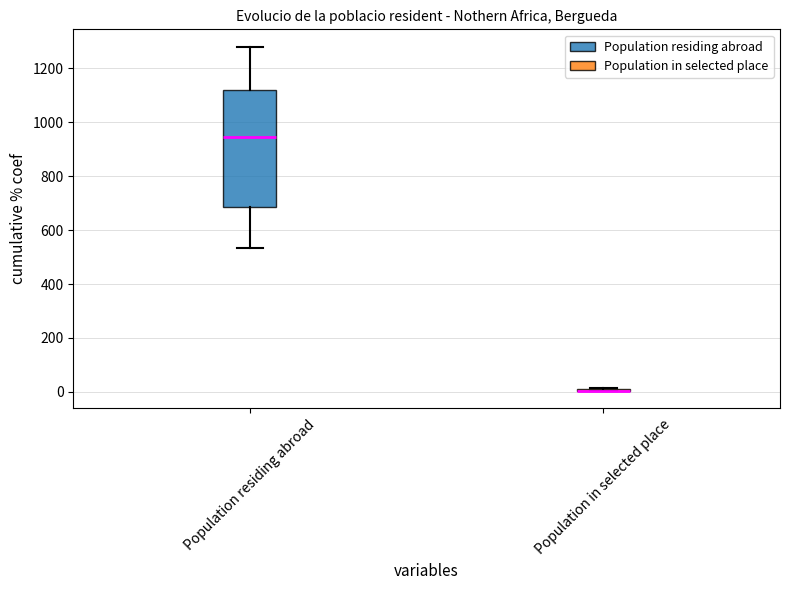

Where does the upper whisker of the box for Population residing abroad end on the y-axis? The values are not printed on the chart, so give them approximately, as read against the axis.

1280